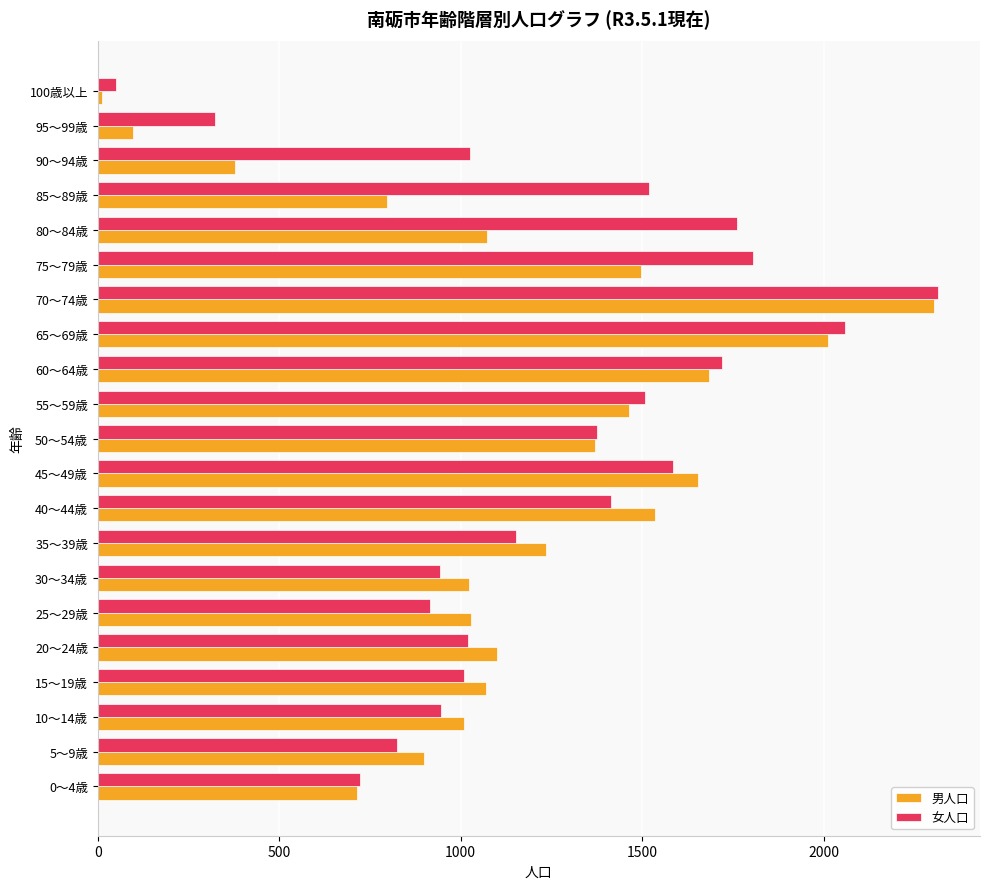

What is the sum of all 男人口 values?

23958